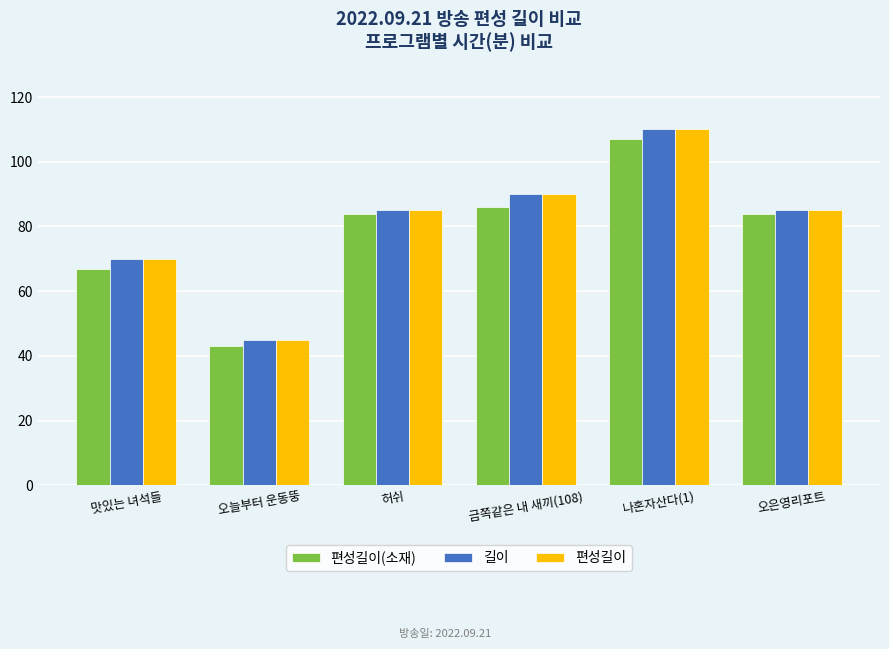

At which category is the sum across all series the highest?

나혼자산다(1)